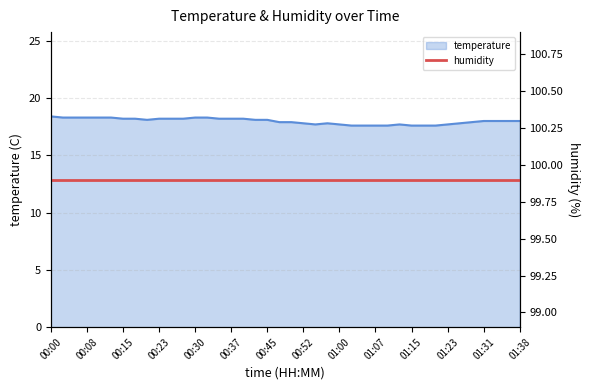

What is the maximum value shown in the chart?

18.4